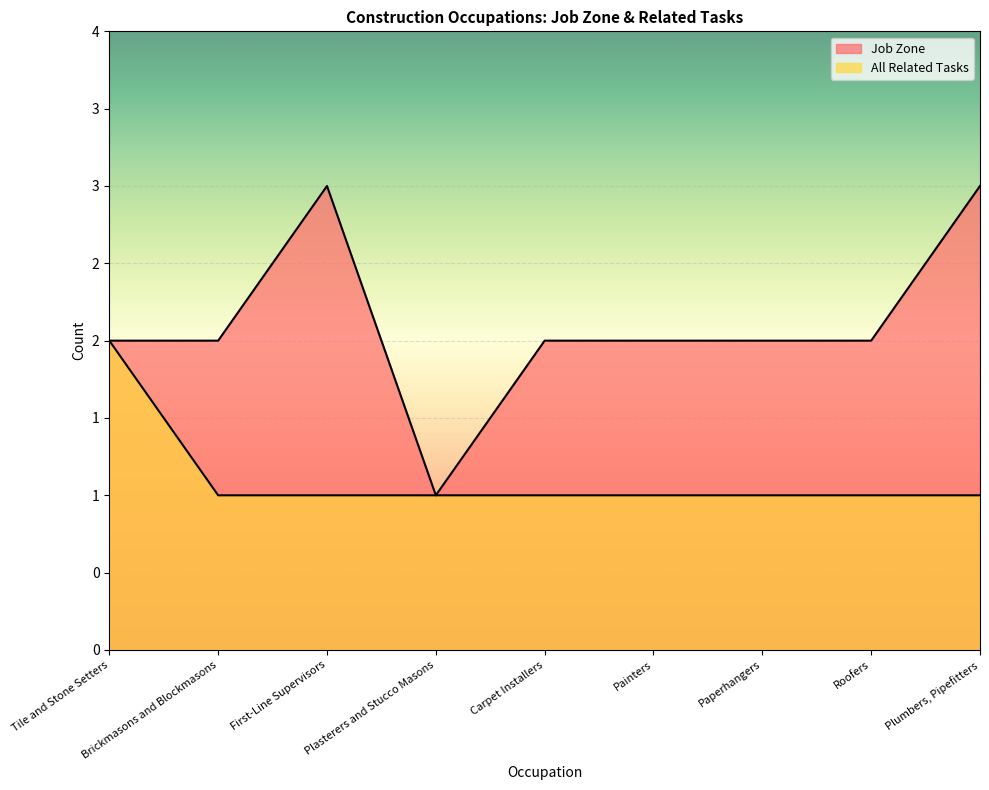

The Job Zone series shows 2 at Brickmasons and Blockmasons. True or false?

True